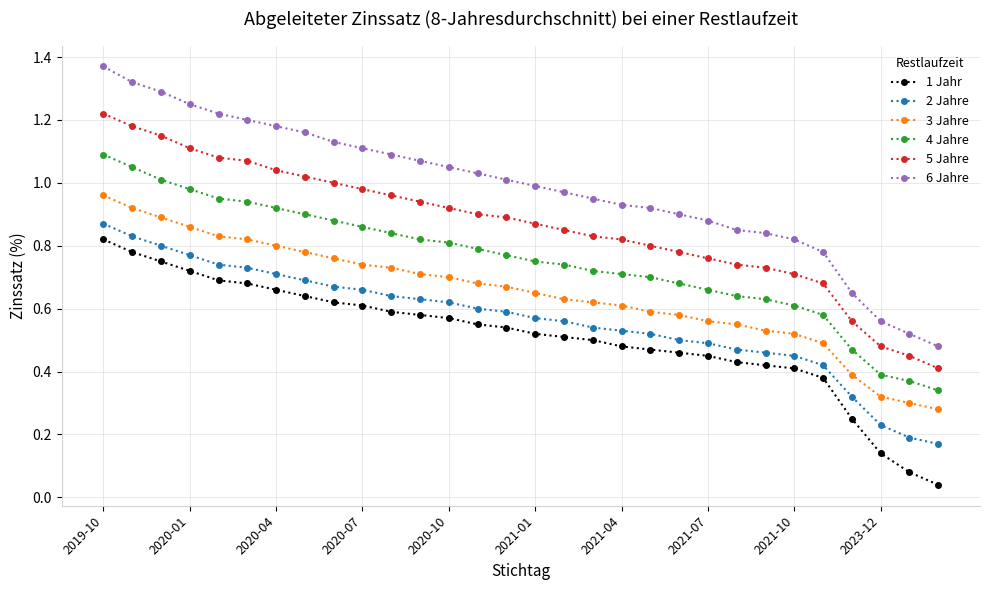

Which series has the largest total across all categories?

6 Jahre